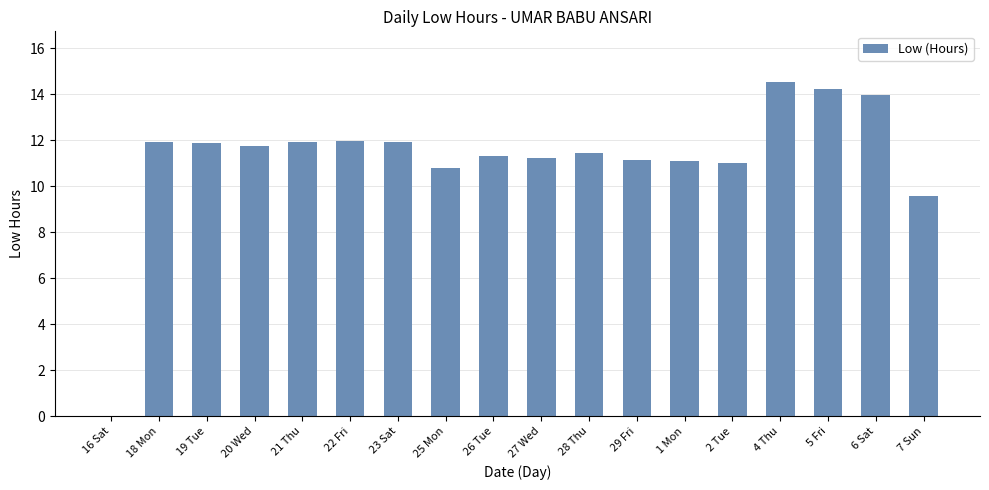

What is the difference between the values at 2 Tue and 6 Sat?

3.0